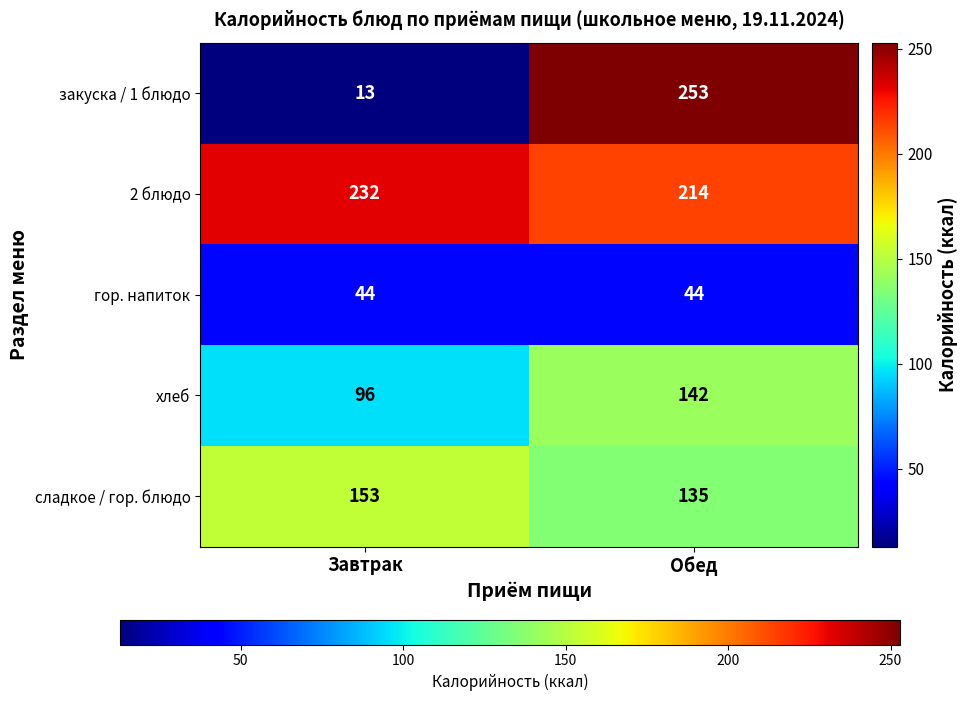

Reading right to left, transcribe all the data shown in this chart.

закуска / 1 блюдо: 253	13
2 блюдо: 214	232
гор. напиток: 44	44
хлеб: 142	96
сладкое / гор. блюдо: 135	153